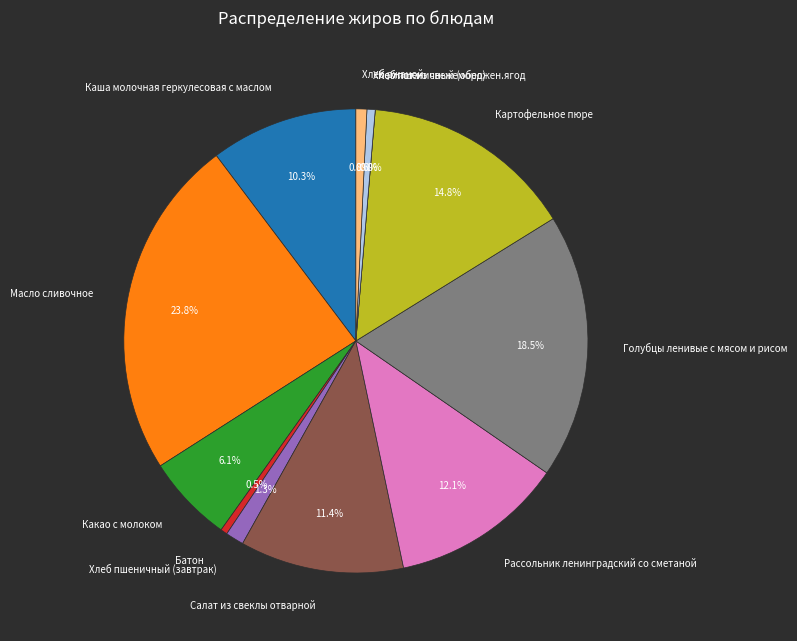

Which has a higher value, Компот из свежеморожен.ягод or Какао с молоком?

Какао с молоком